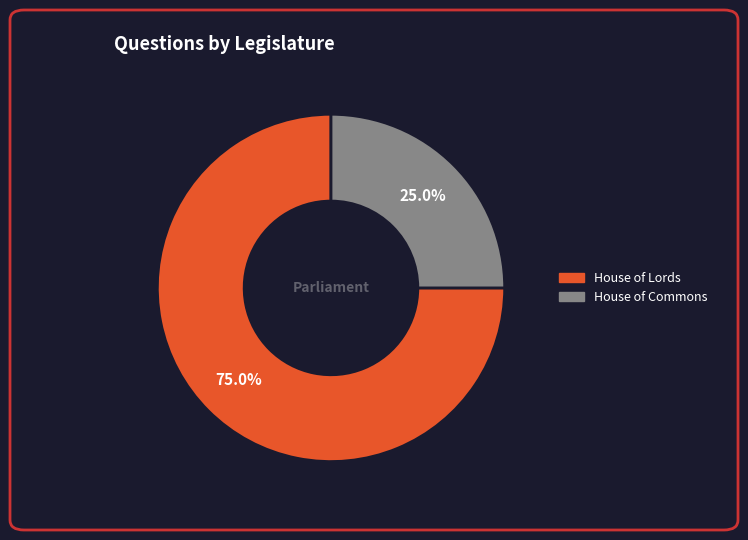

Is there a majority slice in this chart?

Yes